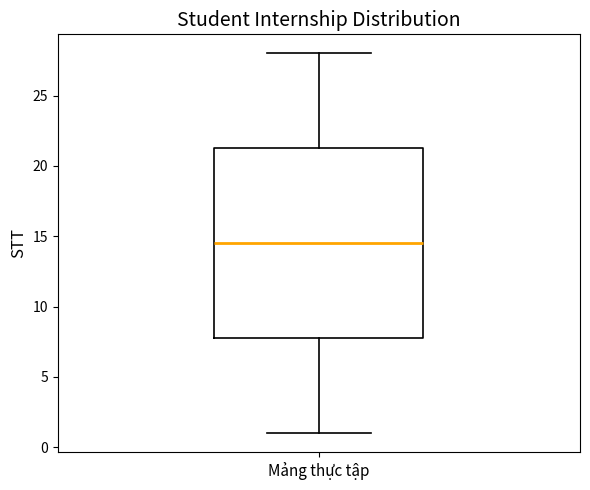

Transcribe this box plot: give where the median line is, the range the box spans, and where the two whiskers end, as read against the y-axis. The values are not printed on the chart, so give them approximately, as read against the axis.

median 14.5, box 8.0 to 21.5, whiskers 1.0 to 28.0